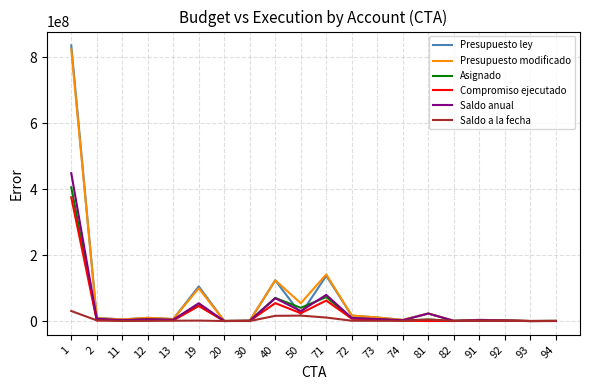

Which series has the widest spread of values?

Presupuesto ley